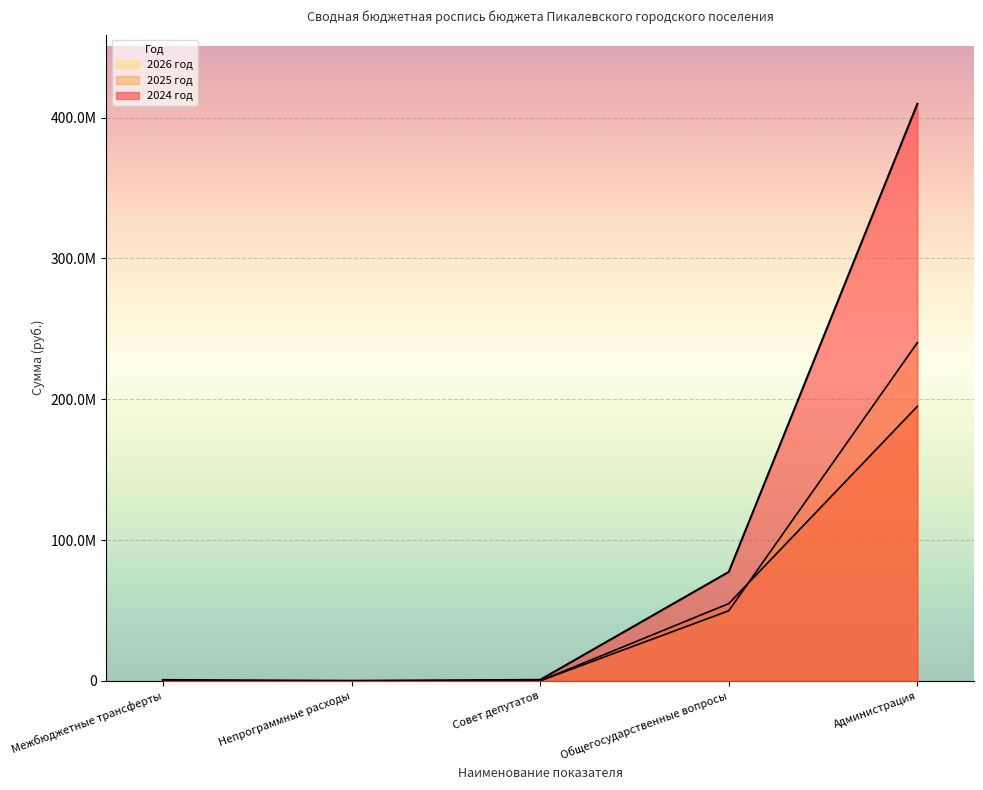

True or false: 2026 год and 2024 год intersect in this chart.

False